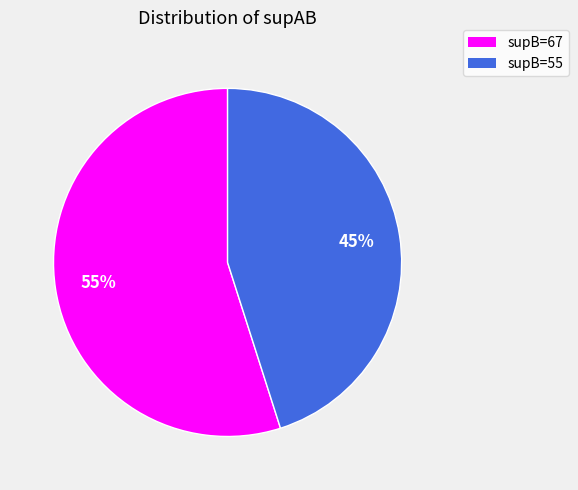

The supB=67 slice represents 55% of the pie. True or false?

True